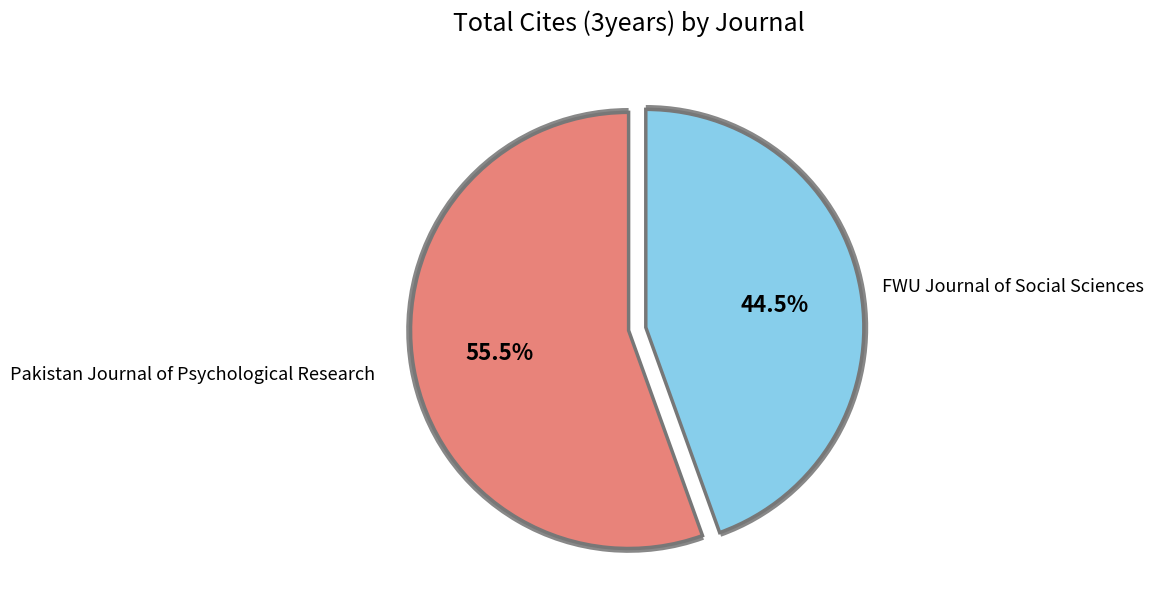

Rank the categories by value from lowest to highest.

FWU Journal of Social Sciences, Pakistan Journal of Psychological Research